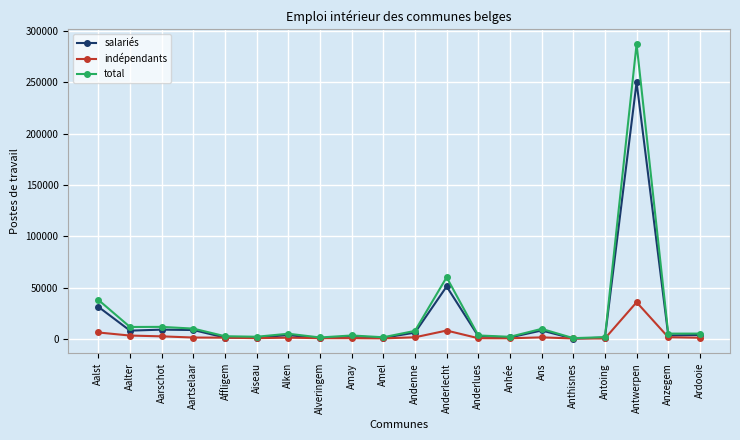

At which category is the sum across all series the highest?

Antwerpen